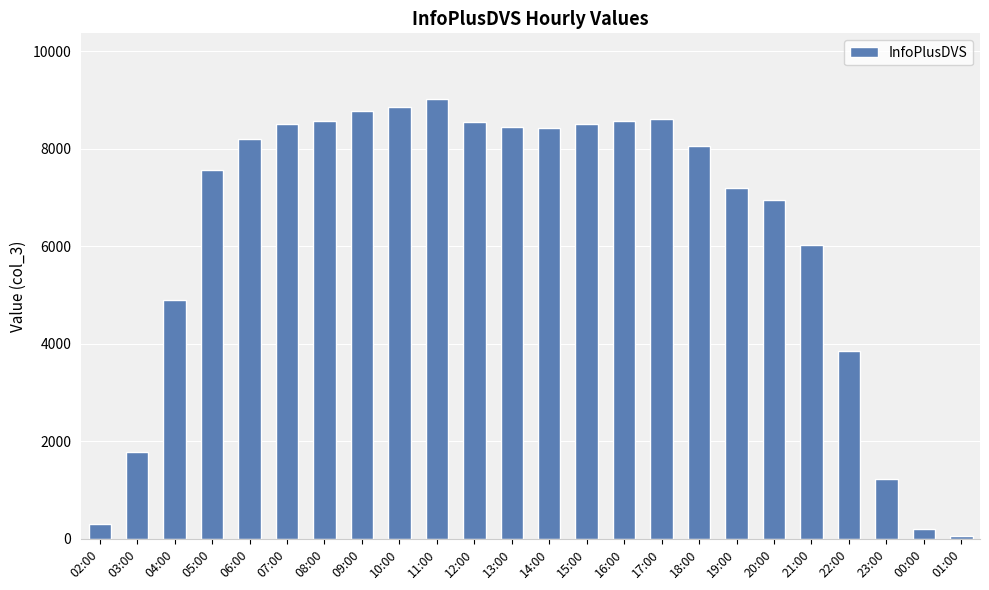

Read the value at 10:00, to the nearest 50.

8850